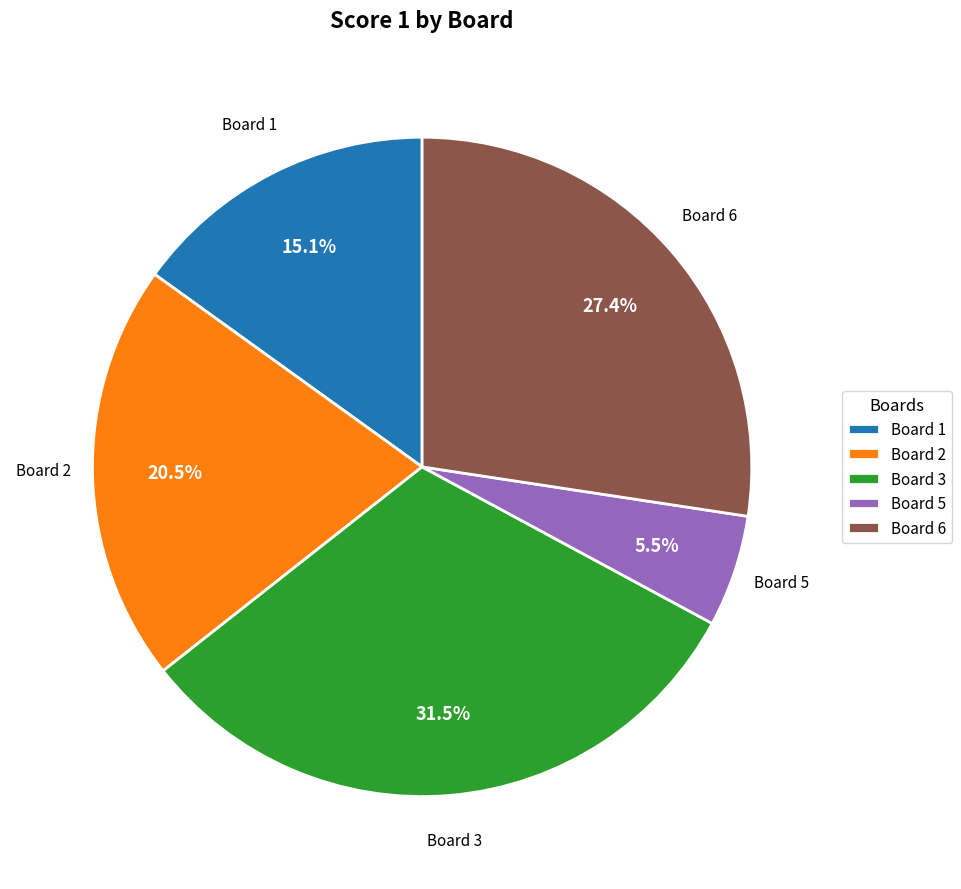

Rank the categories by value from lowest to highest.

Board 5, Board 1, Board 2, Board 6, Board 3